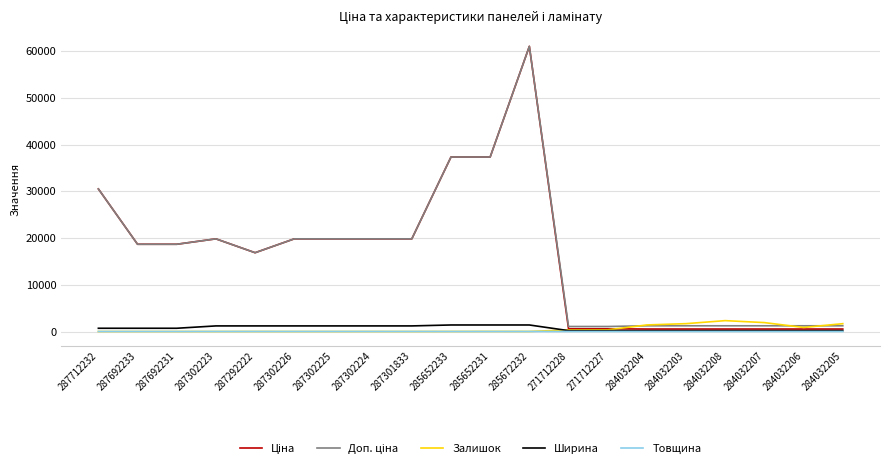

At which category is the sum across all series the highest?

285672232